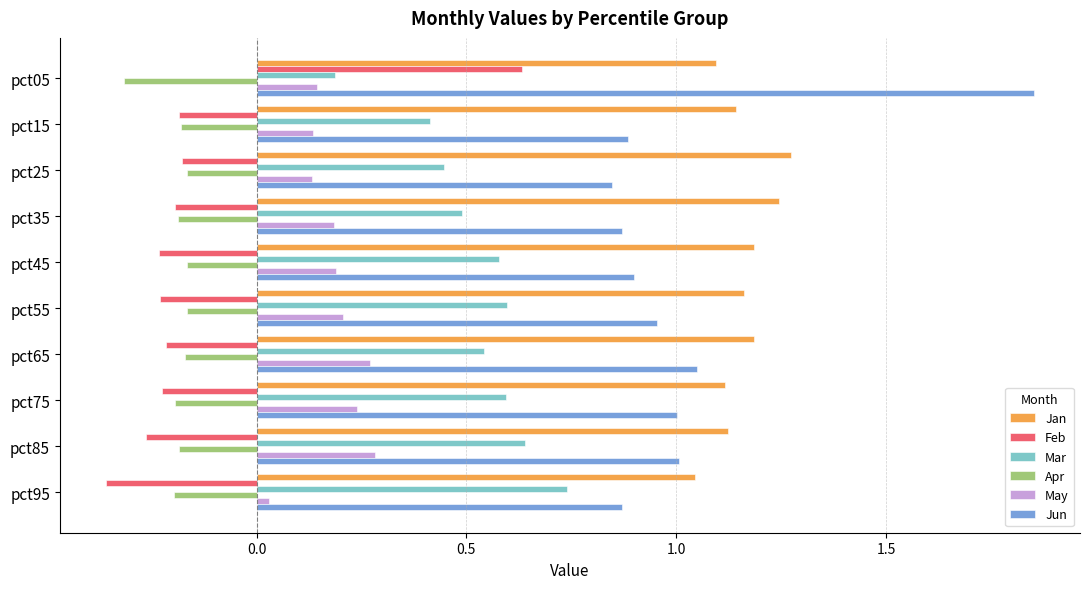

At which label is Mar closest to 0?

pct05